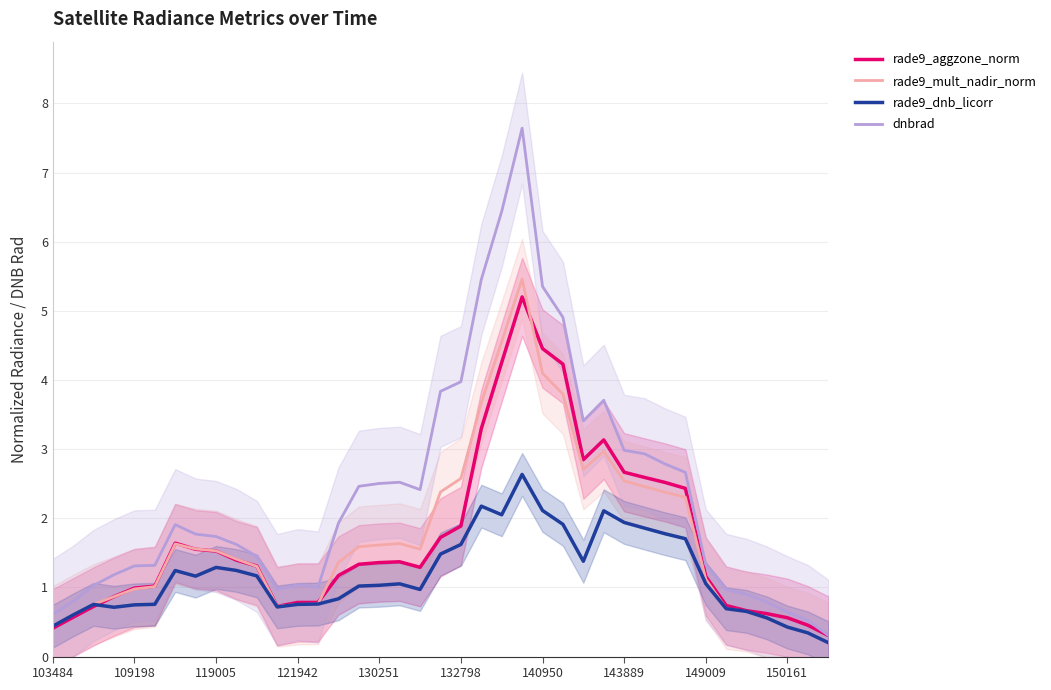

Read the rade9_dnb_licorr value at 150161.

0.4